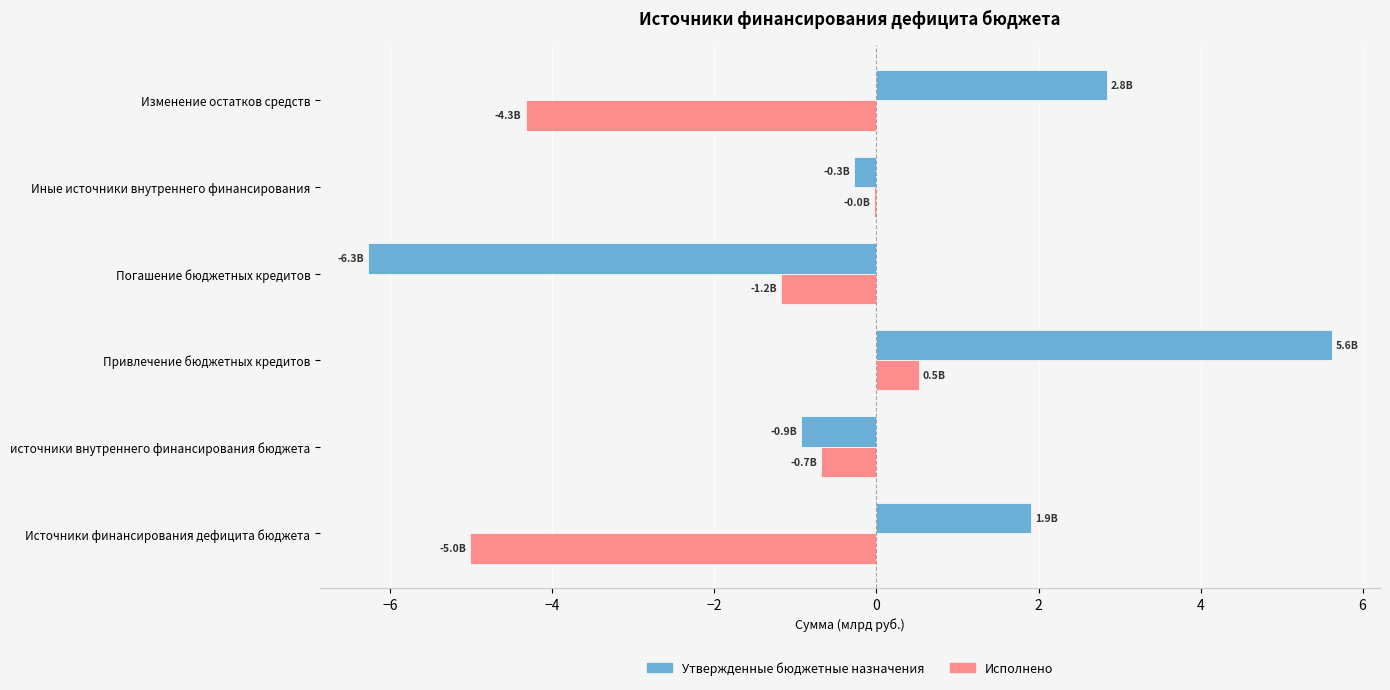

How many categories are shown in the chart?

6